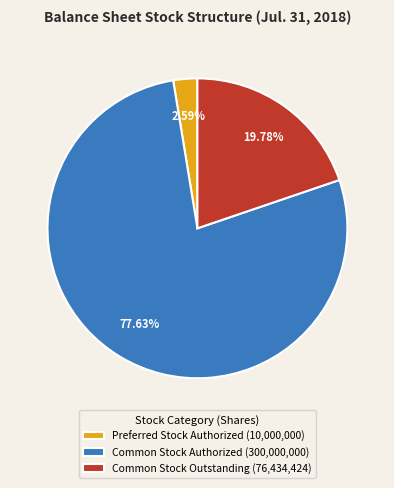

Is the sum of Common Stock Authorized and Preferred Stock Authorized greater than half?

Yes